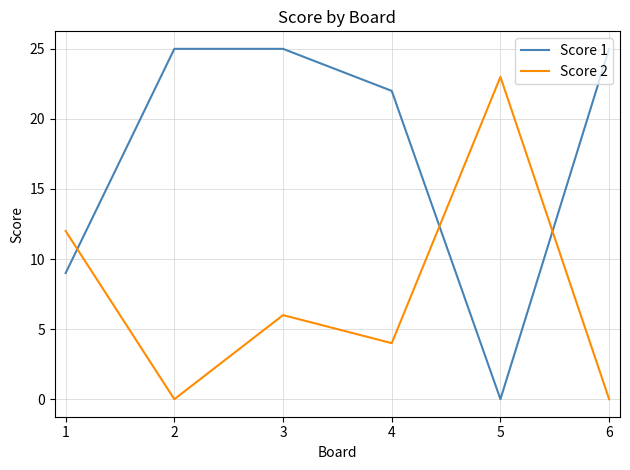

True or false: Score 2 has a value of -12 at 6.

False